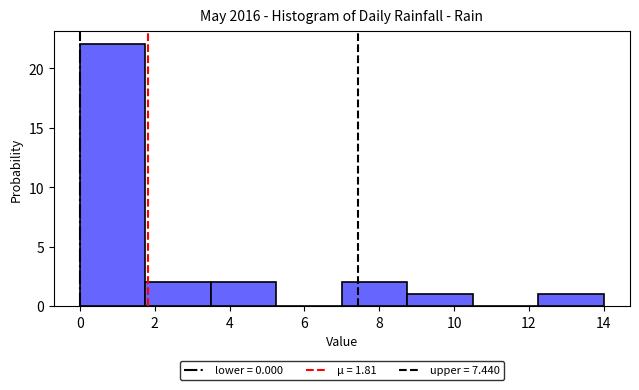

Reading left to right, list every bar in this chart as the range it spans on the x-axis followed by its height. Neither the bar edges nor the heights are printed on the chart, so give them approximately, as read against the axes.

0.00 to 1.75: 22
1.75 to 3.50: 2
3.50 to 5.25: 2
5.25 to 7.00: 0
7.00 to 8.75: 2
8.75 to 10.50: 1
10.50 to 12.25: 0
12.25 to 14.00: 1